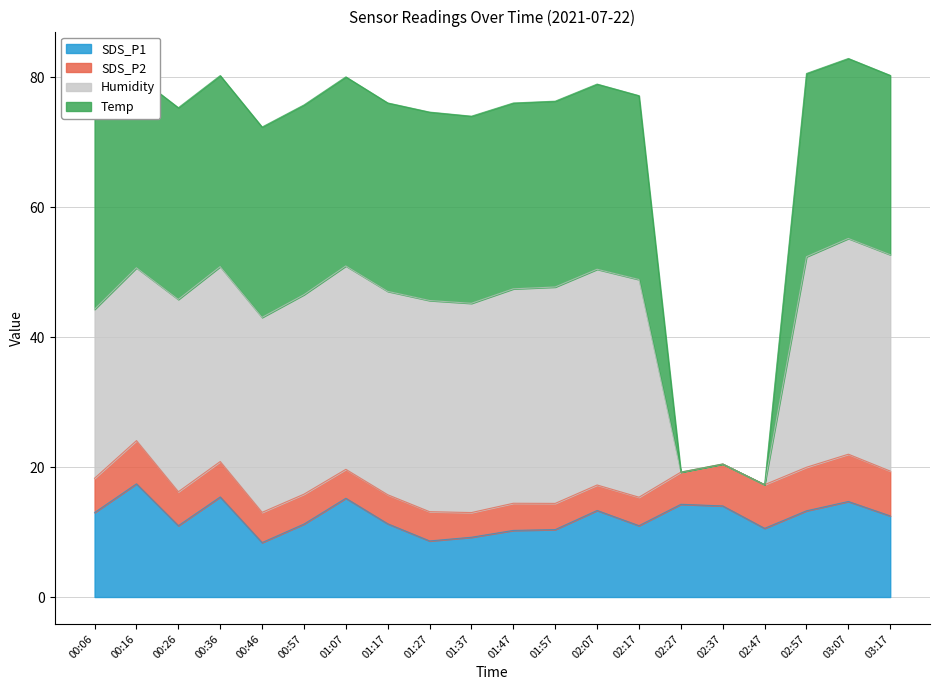

True or false: Humidity and SDS_P1 intersect in this chart.

False